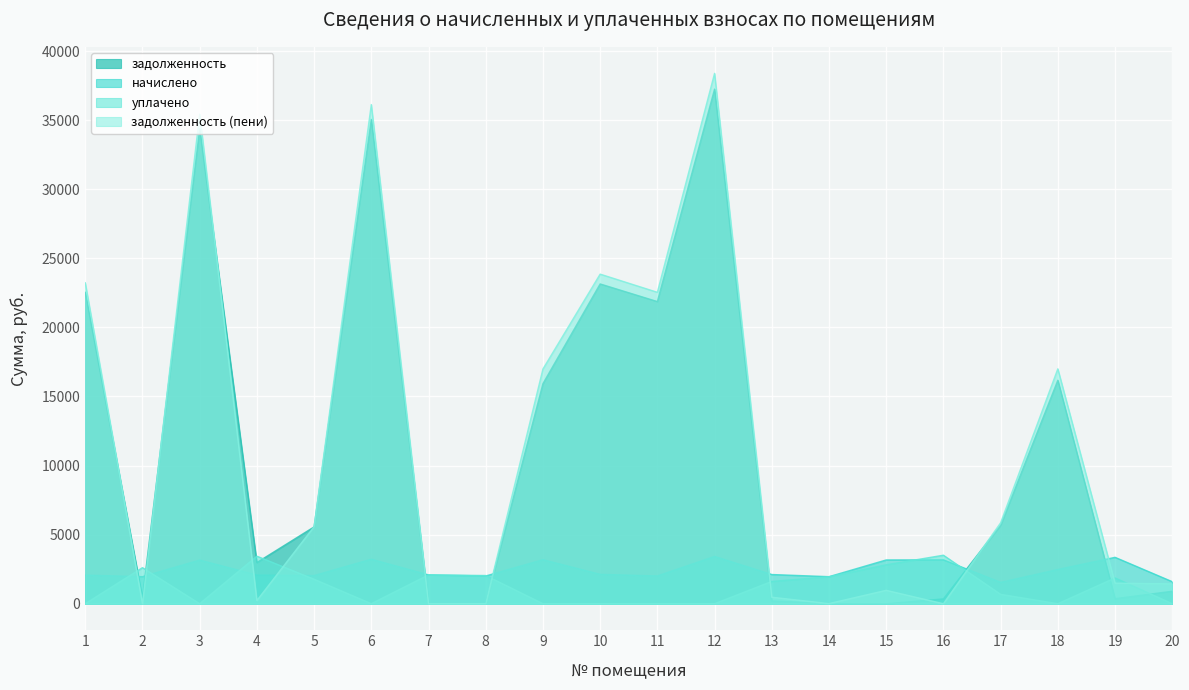

True or false: начислено and задолженность (пени) intersect in this chart.

True